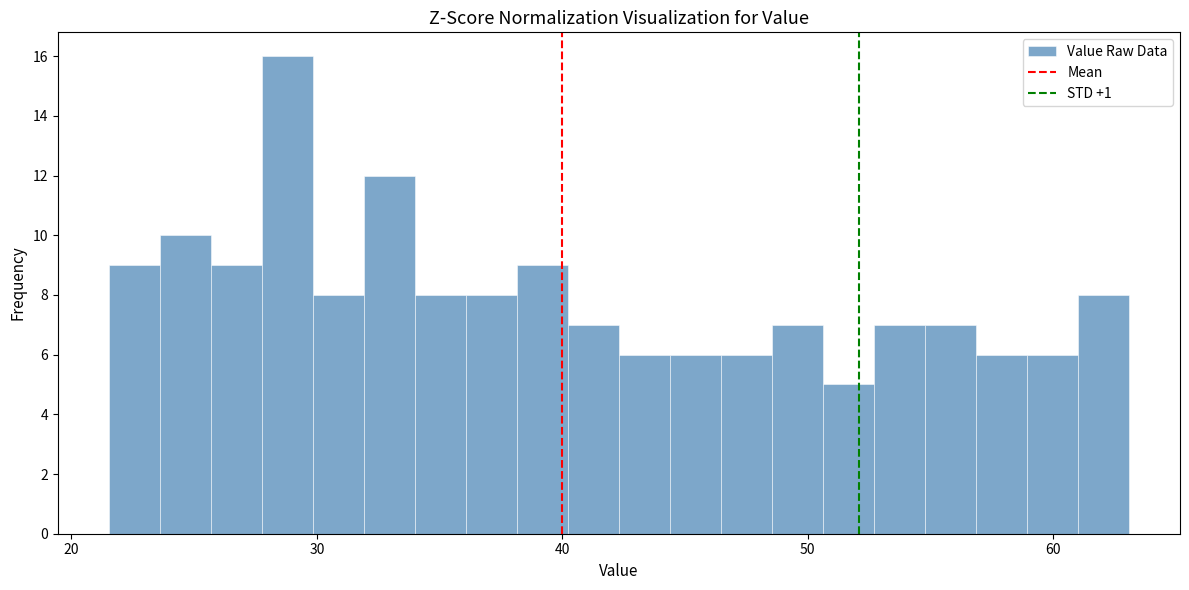

Around what value on the x-axis is the tallest bar? Give the approximate position of its centre, as read against the axis.

29